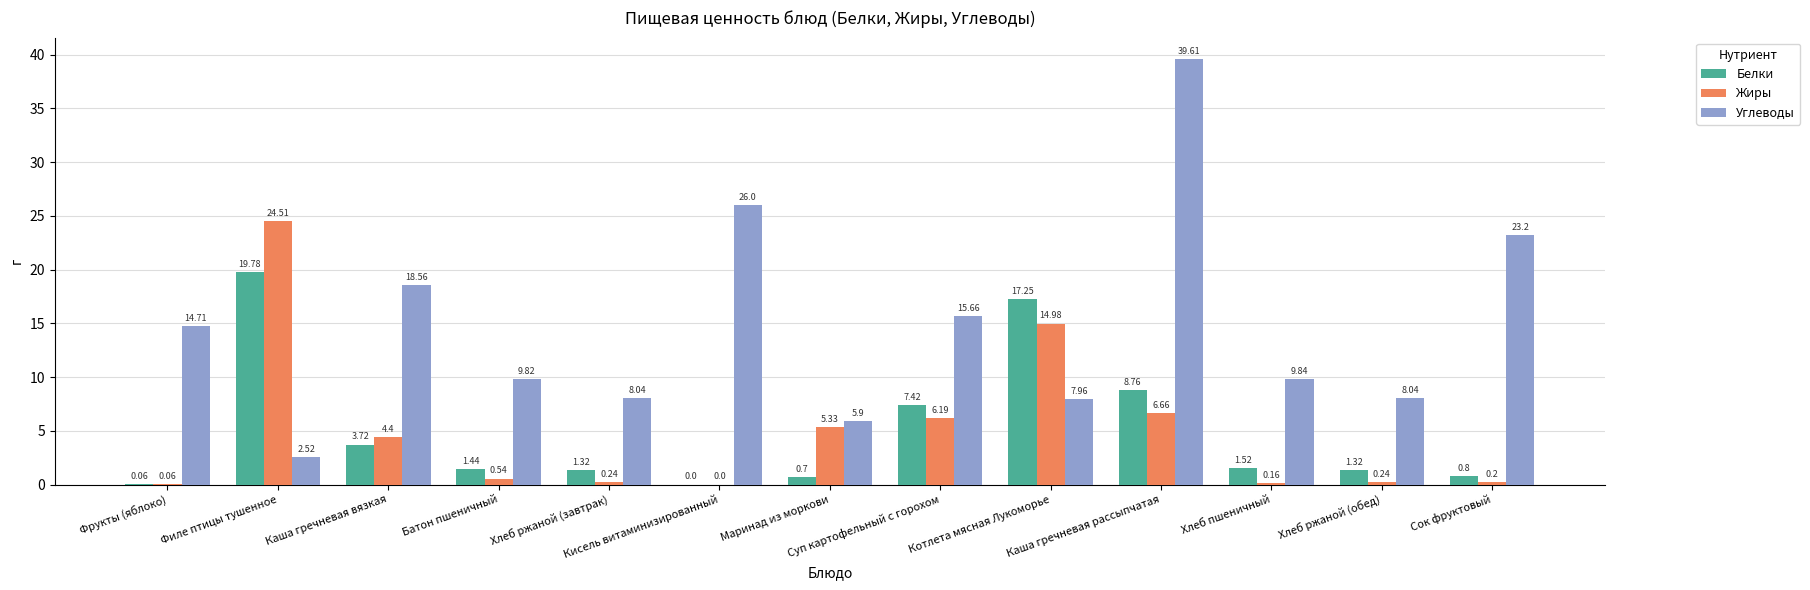

What is the sum of all Углеводы values?

189.9